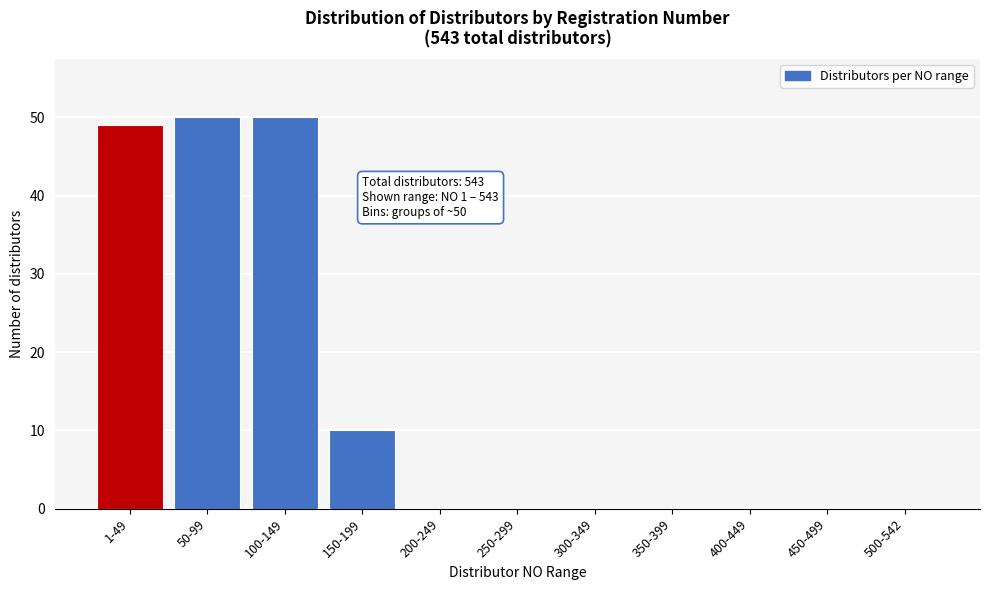

Reading left to right, extract all data points from this chart.

1-49=49	50-99=50	100-149=50	150-199=10	200-249=0	250-299=0	300-349=0	350-399=0	400-449=0	450-499=0	500-542=0